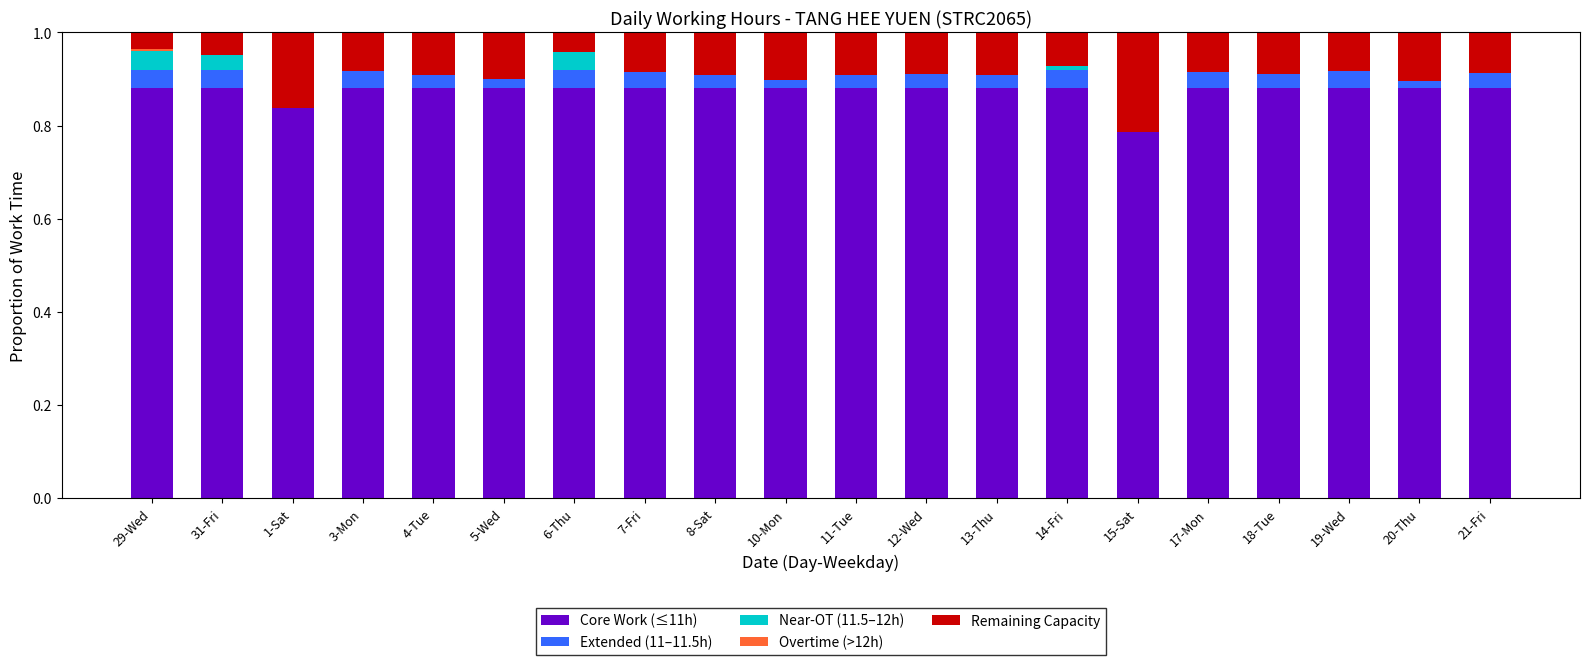

What is the total value across all series at 18-Tue?

1.0